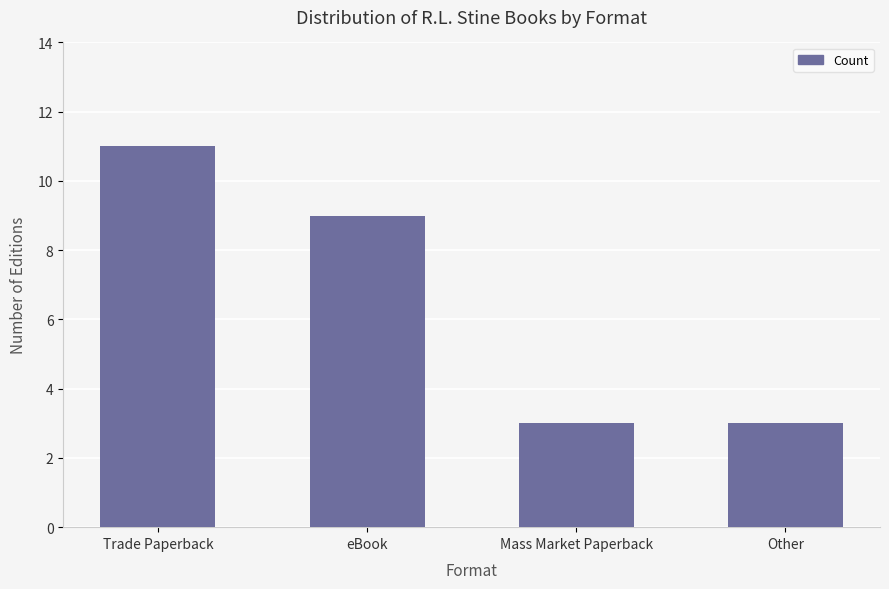

What is the value of the 4th bar from the left?

3